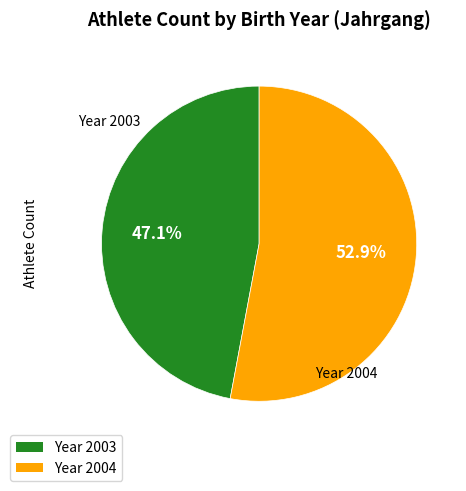

Which slice is the largest?

Year 2004